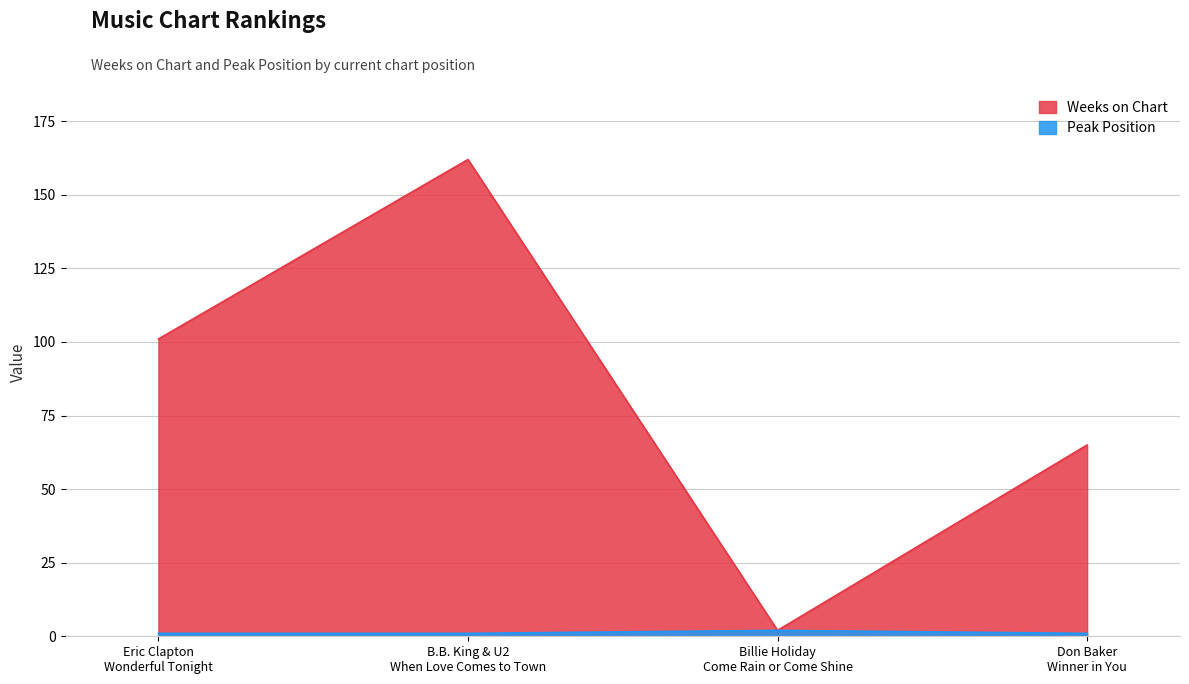

Which category has the highest value in the Weeks on Chart series?

B.B. King & U2
When Love Comes to Town